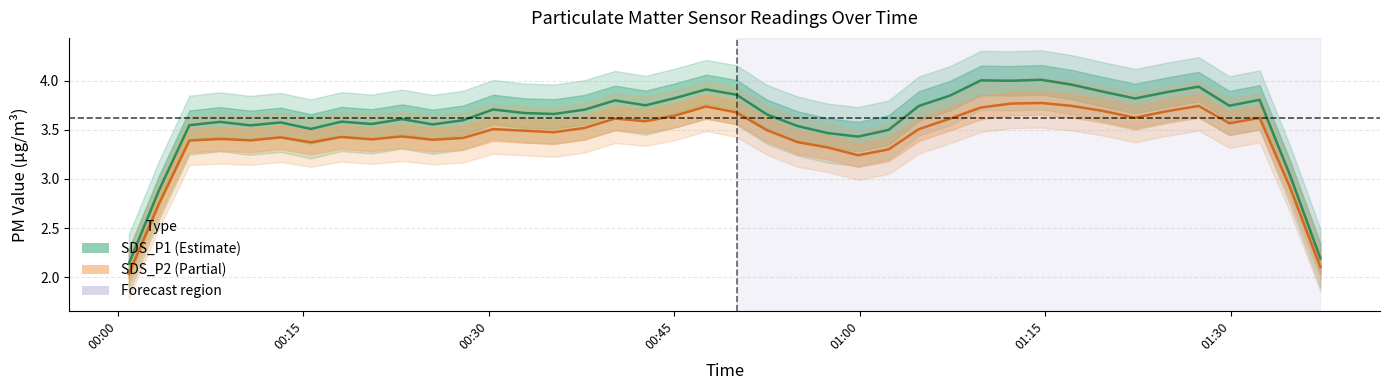

Is this an area chart (filled region under the line)?

No